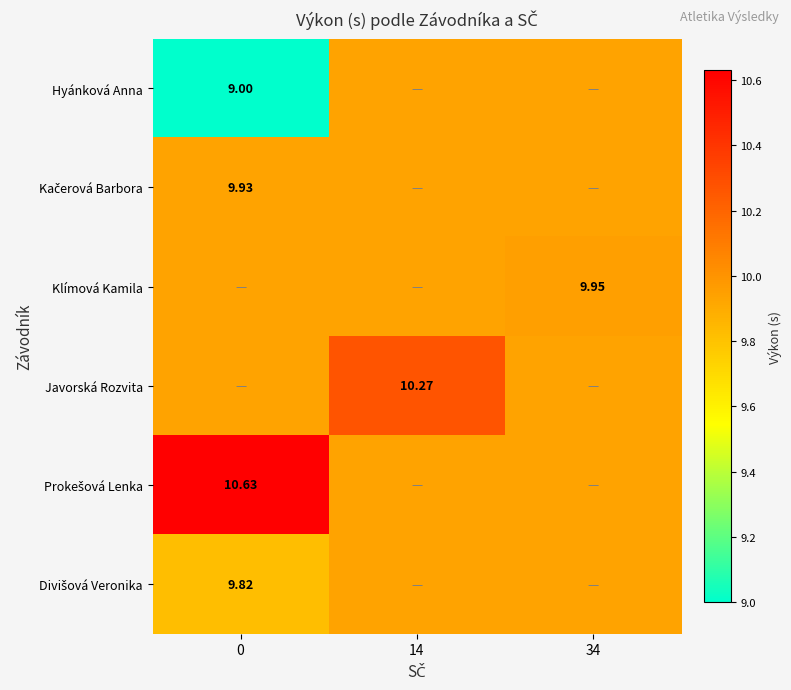

Between 0 and 34, which series saw the biggest shift?

Hyánková Anna